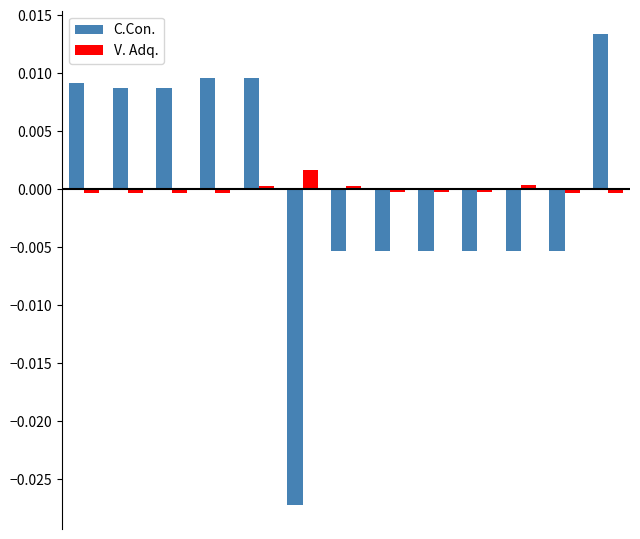

Which series has the largest range (max minus min)?

C.Con.